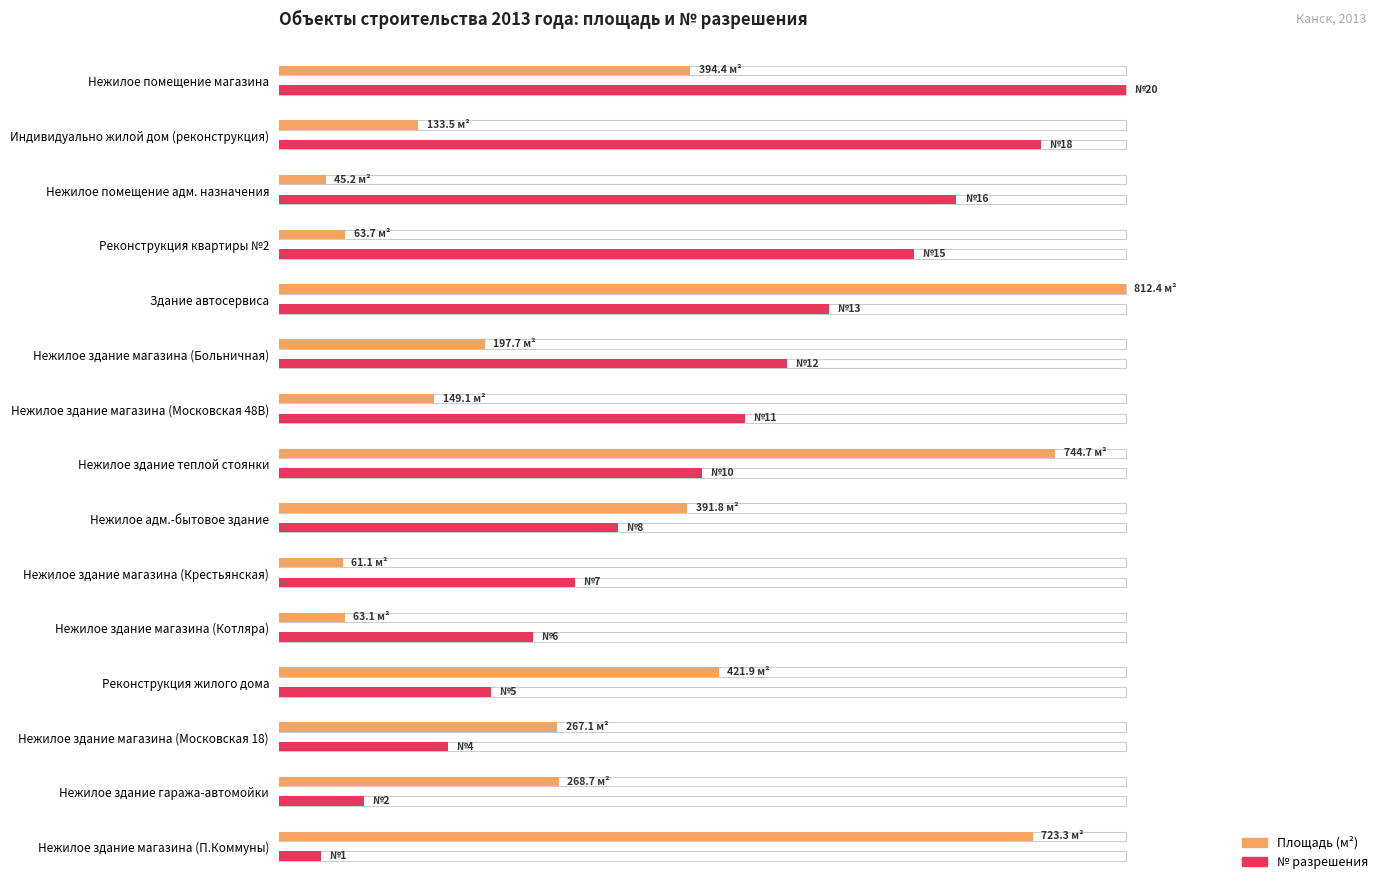

What are all the series names shown in the legend?

Площадь, № разрешения